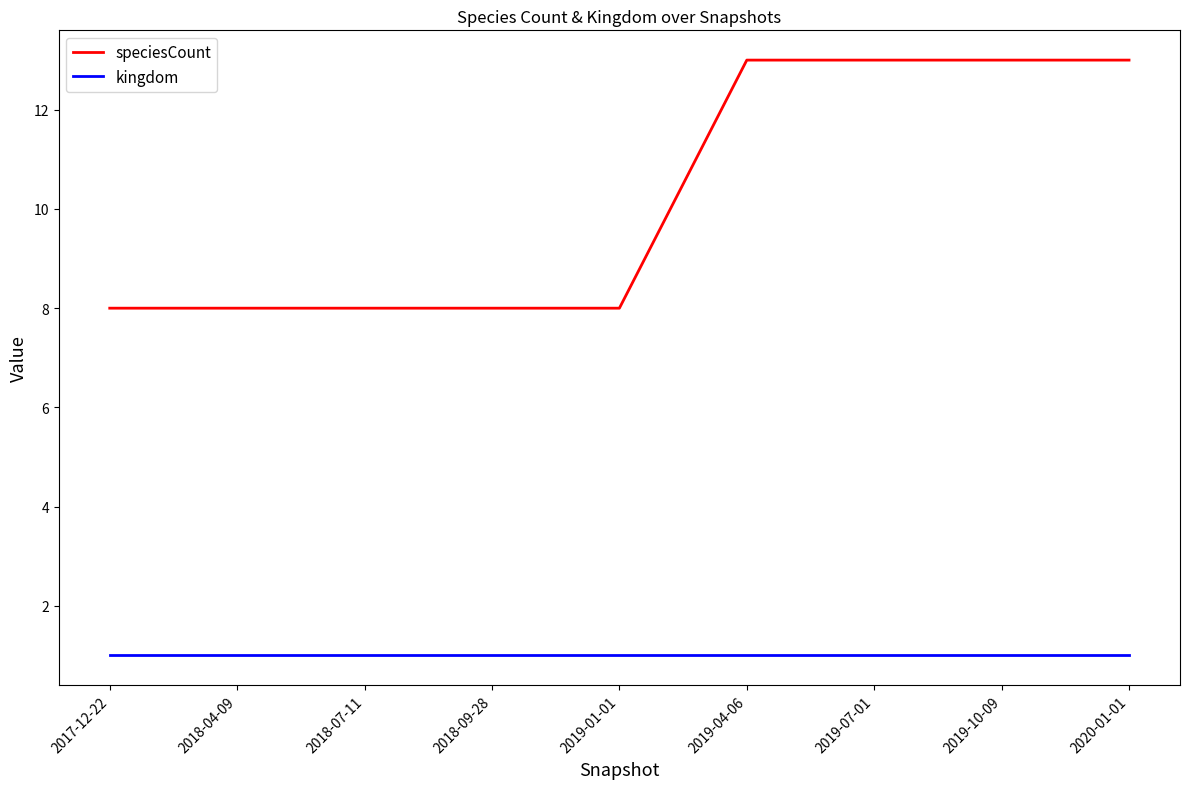

What is the total value across all series at 2018-07-11?

9